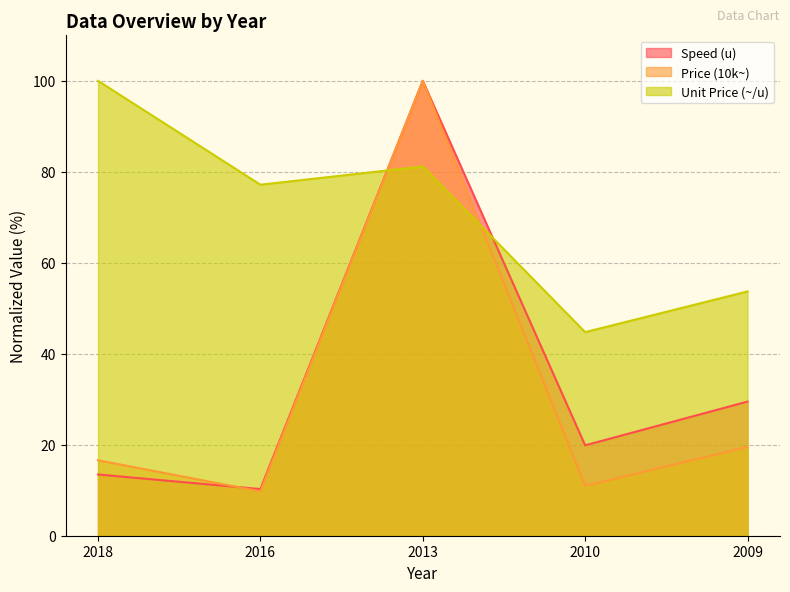

The value of Price (10k~) at 2009 is 19.5. True or false?

True